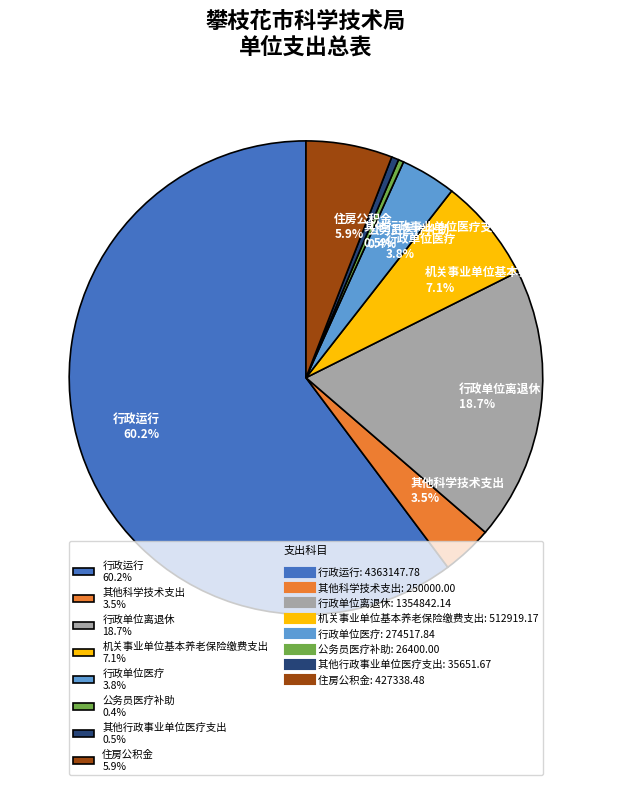

Combined, do 公务员医疗补助 0.4% and 其他行政事业单位医疗支出 0.5% account for over 50%?

No